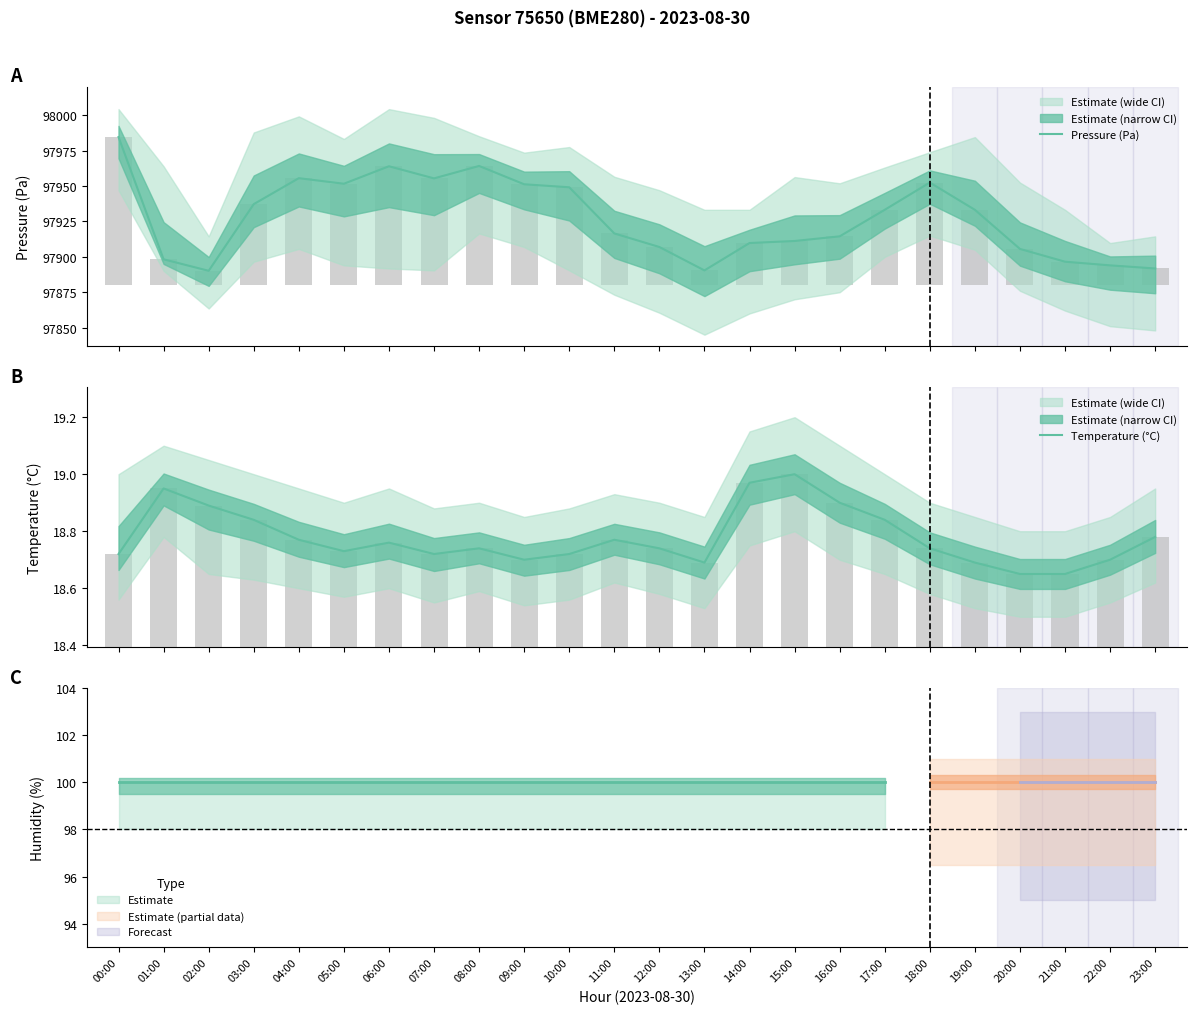

At 11:00, list the series in order from smallest to largest.

Temperature (°C), Pressure (Pa)